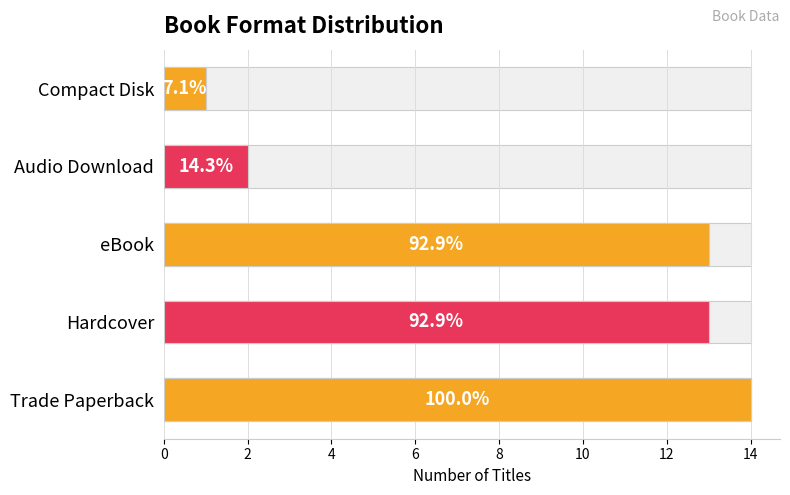

How many data points are above 13?

1